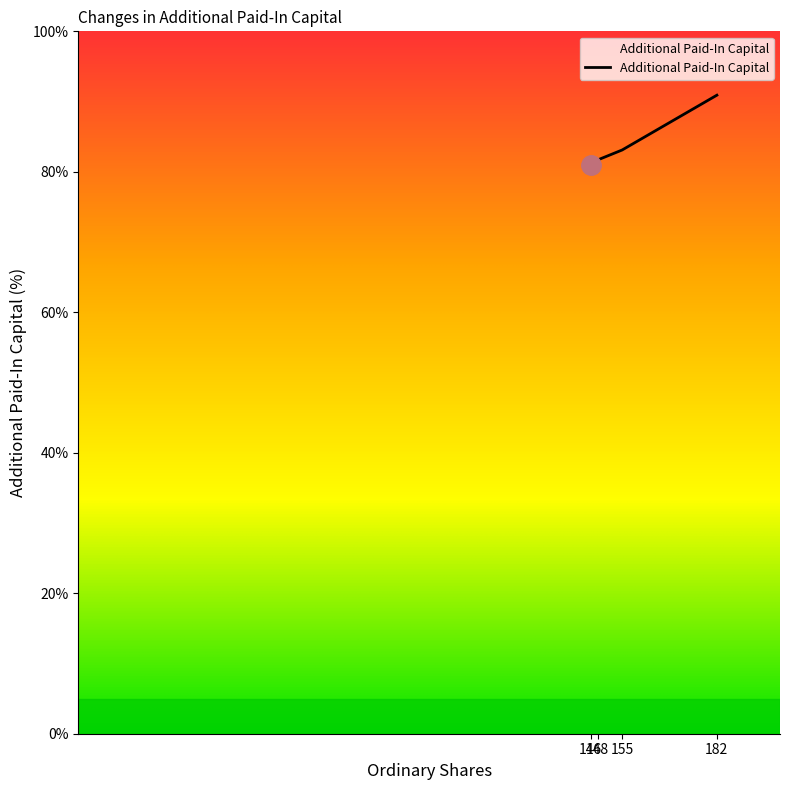

What is the minimum value shown in the chart?

80.9